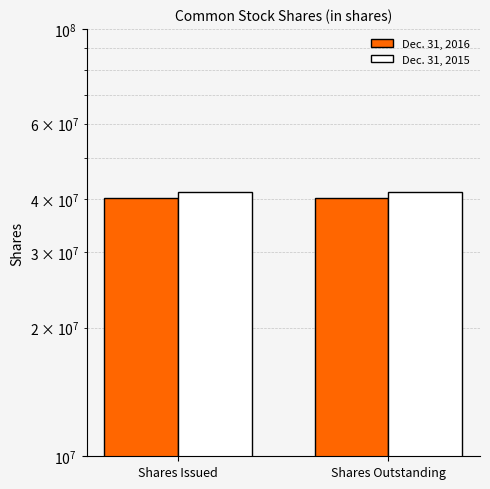

Does the chart contain any negative values?

No